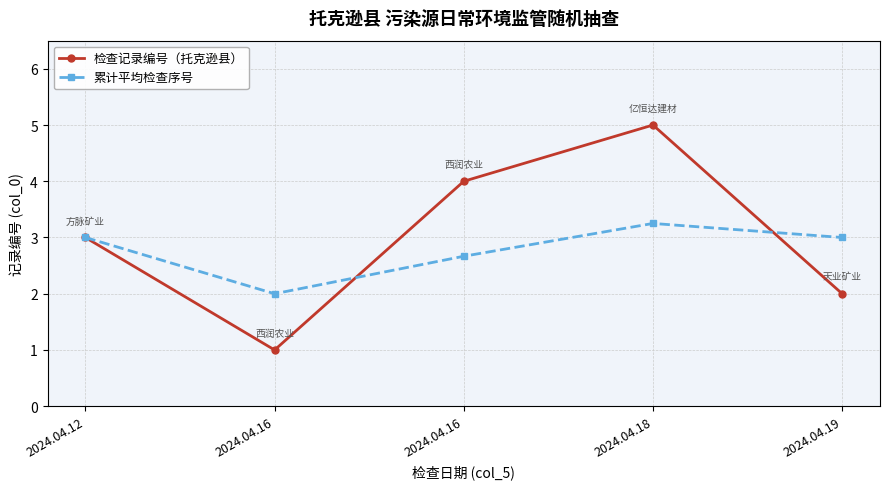

What is the sum of all 累计平均检查序号 values?

13.9